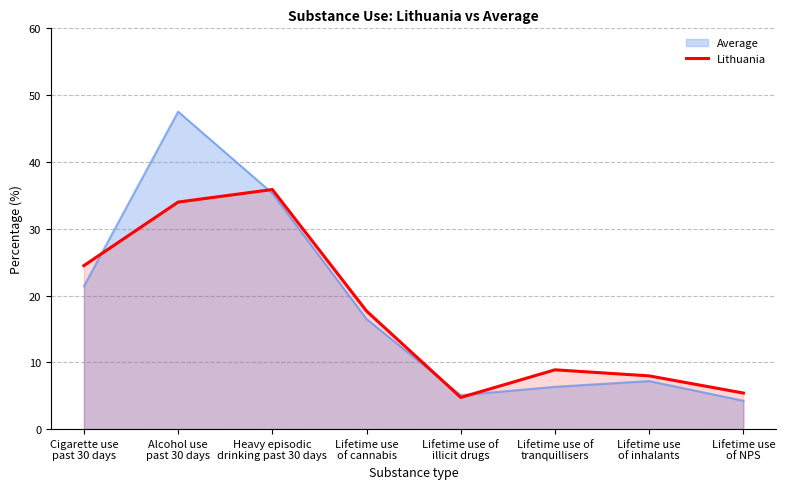

Count the number of data series in this chart.

2